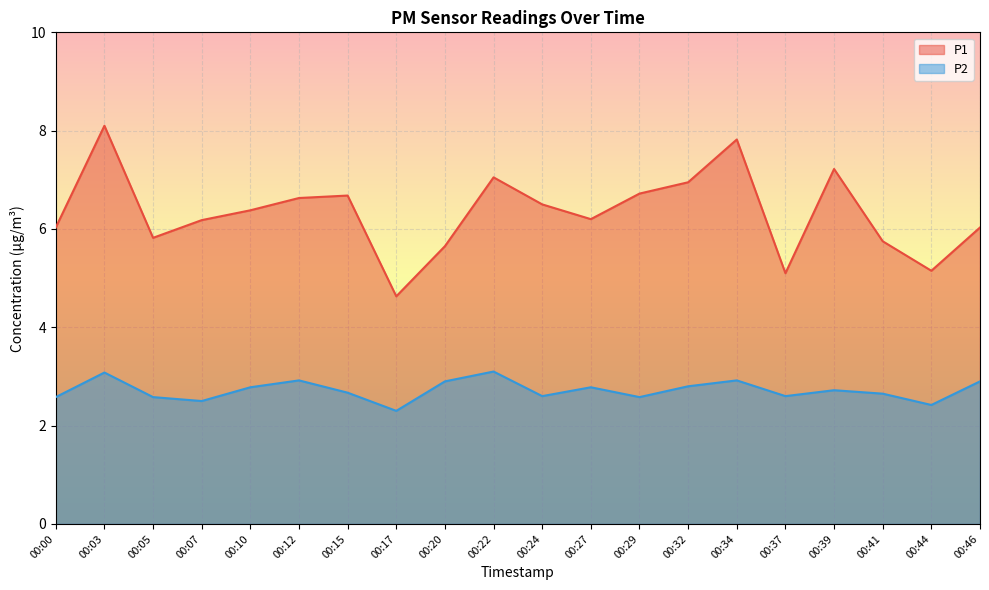

At how many categories does at least one series exceed 7?

4